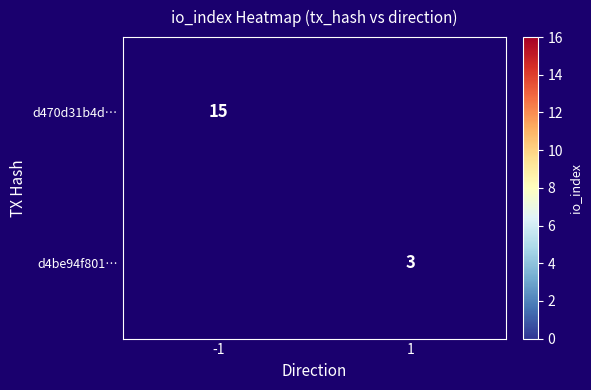

What is the smallest value displayed?

3.0